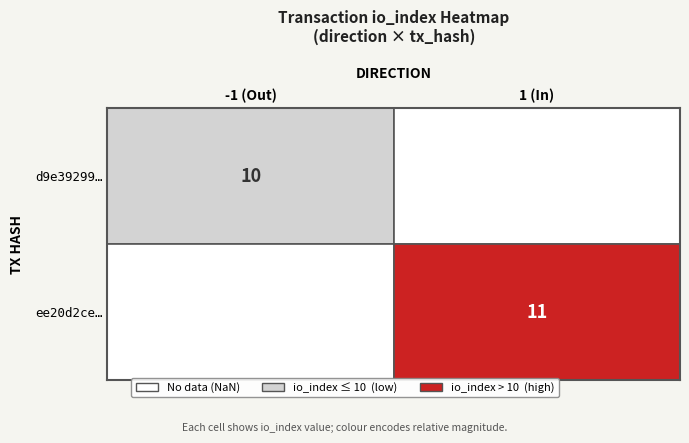

Reading left to right, what are all the values shown in this chart?

d9e39299ae92355c4b333ddf645972b2f009009: -1	10
ee20d2ce9b91092d5dd92561b2a83aa1a06a2d5: 1	11